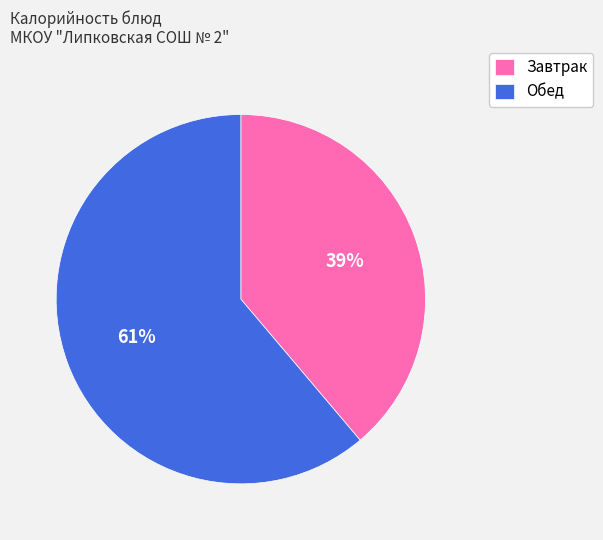

Combined, do Обед and Завтрак account for over 50%?

Yes